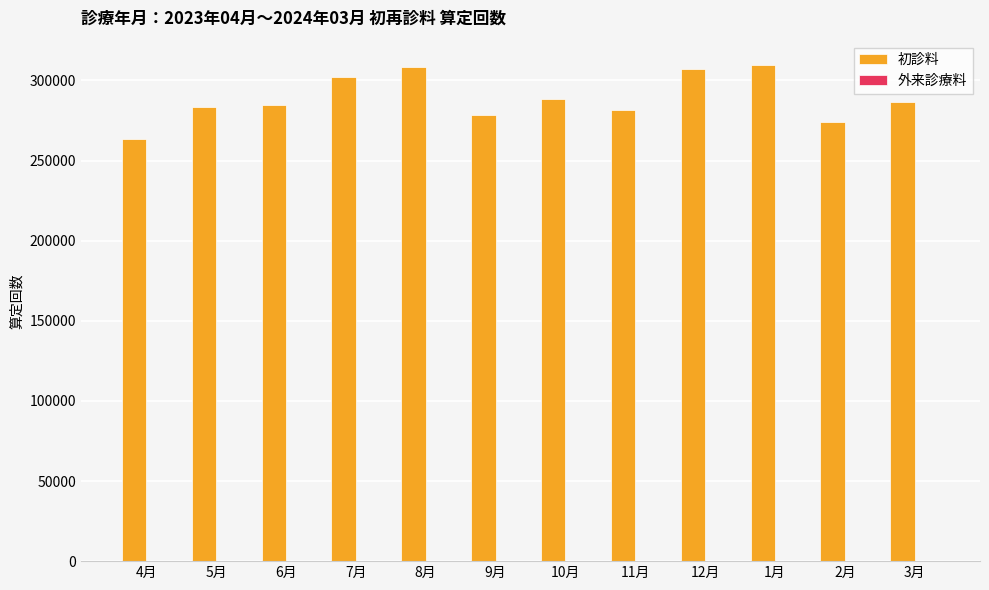

What is the greatest value displayed?

309343